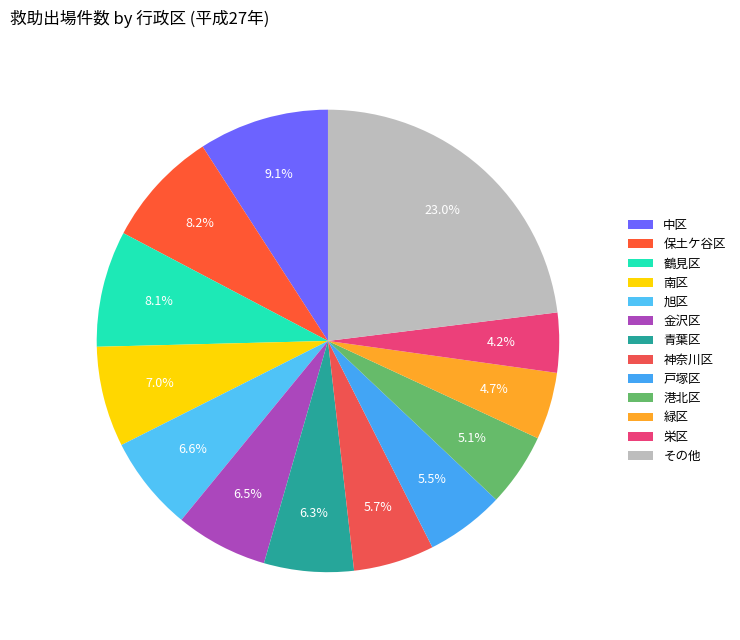

True or false: 戸塚区 accounts for 20% of the total.

False